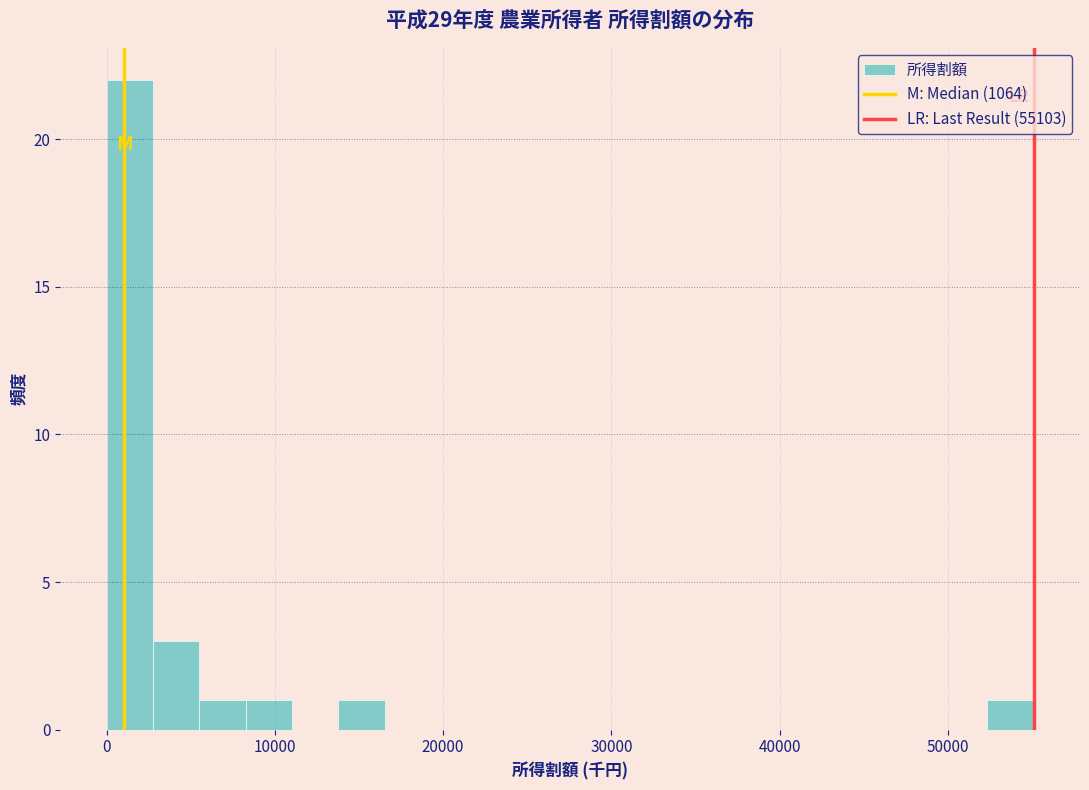

Around what value on the x-axis is the tallest bar? Give the approximate position of its centre, as read against the axis.

1000